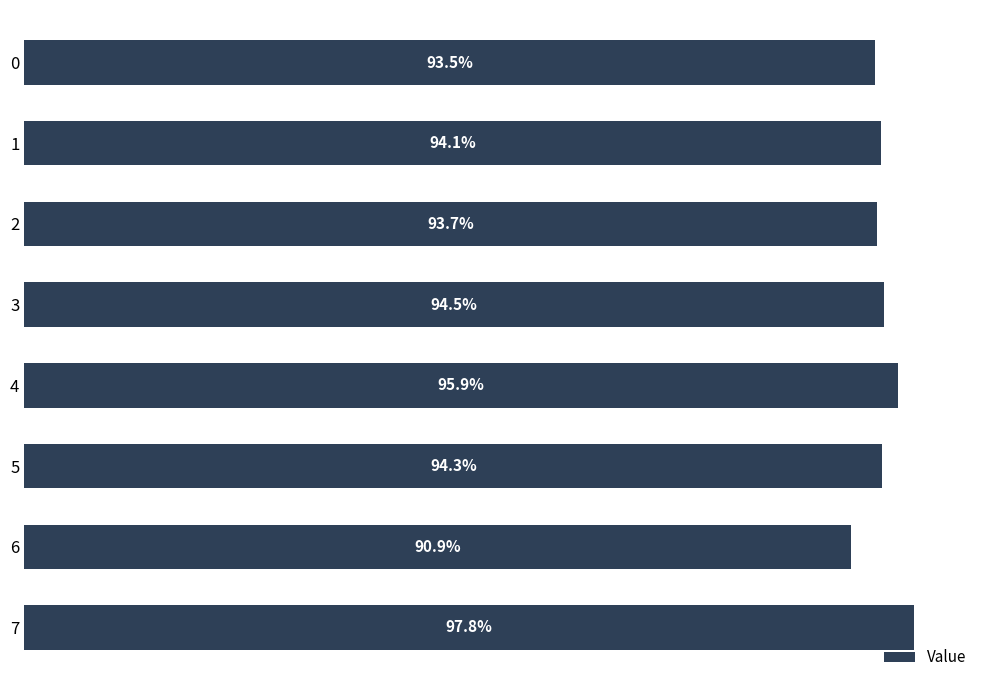

What is the difference between the maximum and minimum values?

0.1